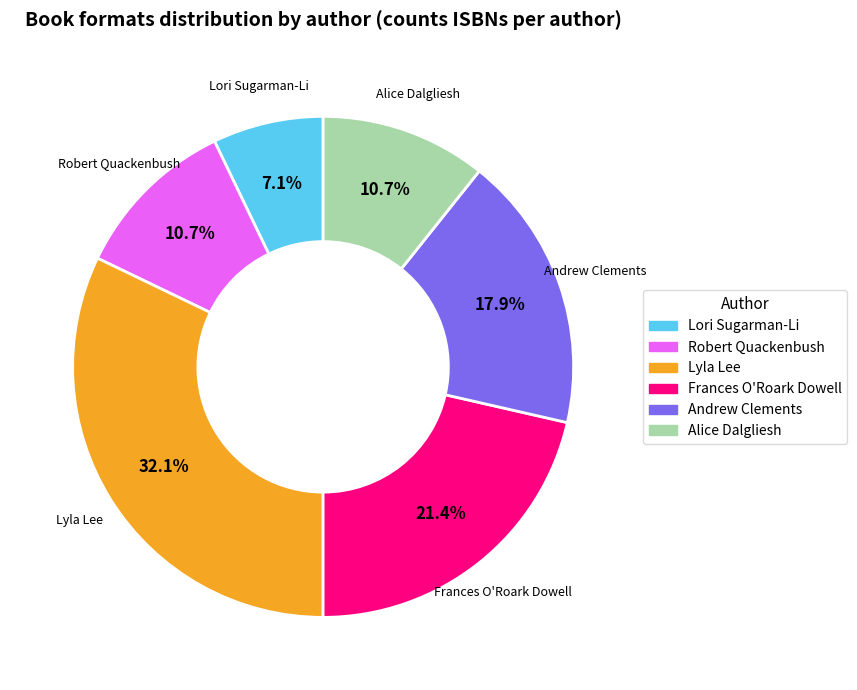

Is there a majority slice in this chart?

No